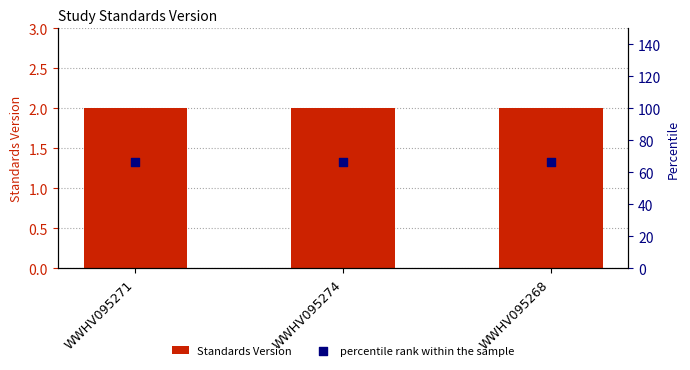

Is the value of percentile rank within the sample at WWHV095271 greater than the value of Standards Version at WWHV095268?

Yes